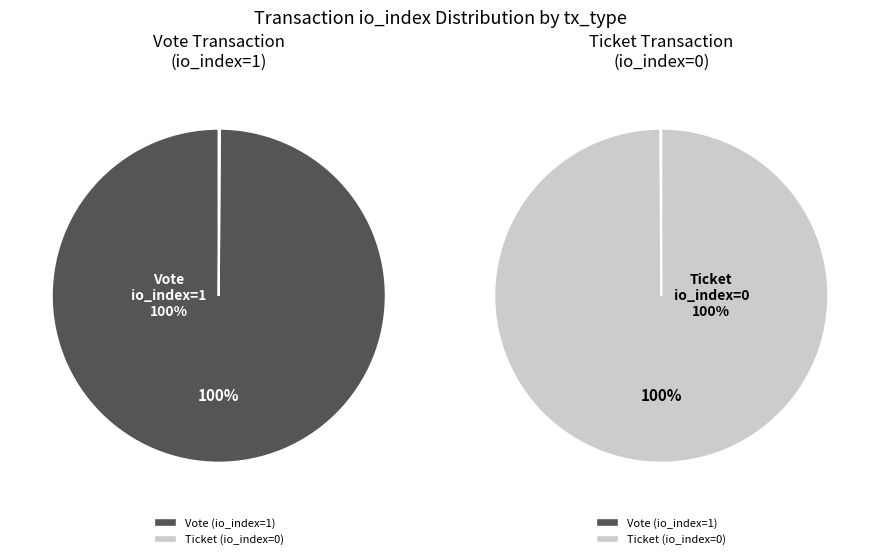

Count the number of slices in the pie.

2